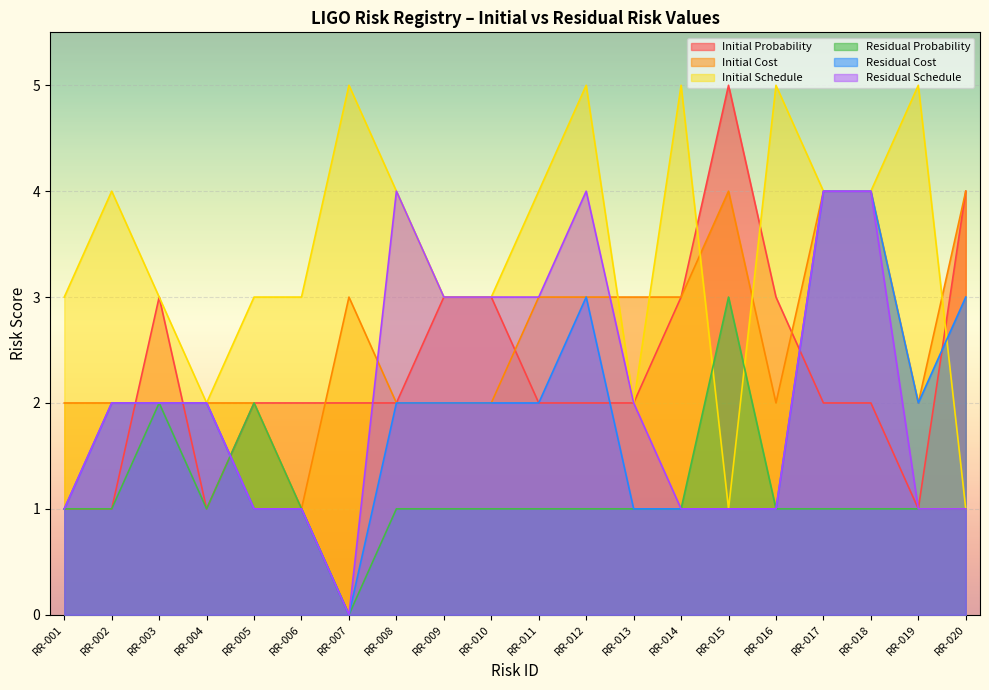

How many lines are shown in the chart?

6